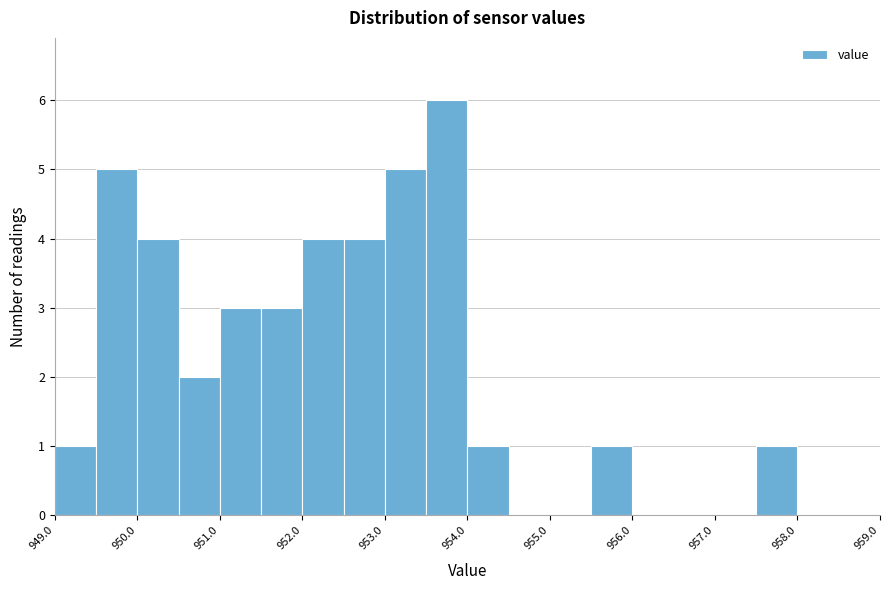

Reading left to right, transcribe this chart: for each bar, give the range it covers on the x-axis and its height. The values are not printed on the chart, so give them approximately, as read against the axis.

949.0 to 949.5: 1
949.5 to 950.0: 5
950.0 to 950.5: 4
950.5 to 951.0: 2
951.0 to 951.5: 3
951.5 to 952.0: 3
952.0 to 952.5: 4
952.5 to 953.0: 4
953.0 to 953.5: 5
953.5 to 954.0: 6
954.0 to 954.5: 1
954.5 to 955.0: 0
955.0 to 955.5: 0
955.5 to 956.0: 1
956.0 to 956.5: 0
956.5 to 957.0: 0
957.0 to 957.5: 0
957.5 to 958.0: 1
958.0 to 958.5: 0
958.5 to 959.0: 0